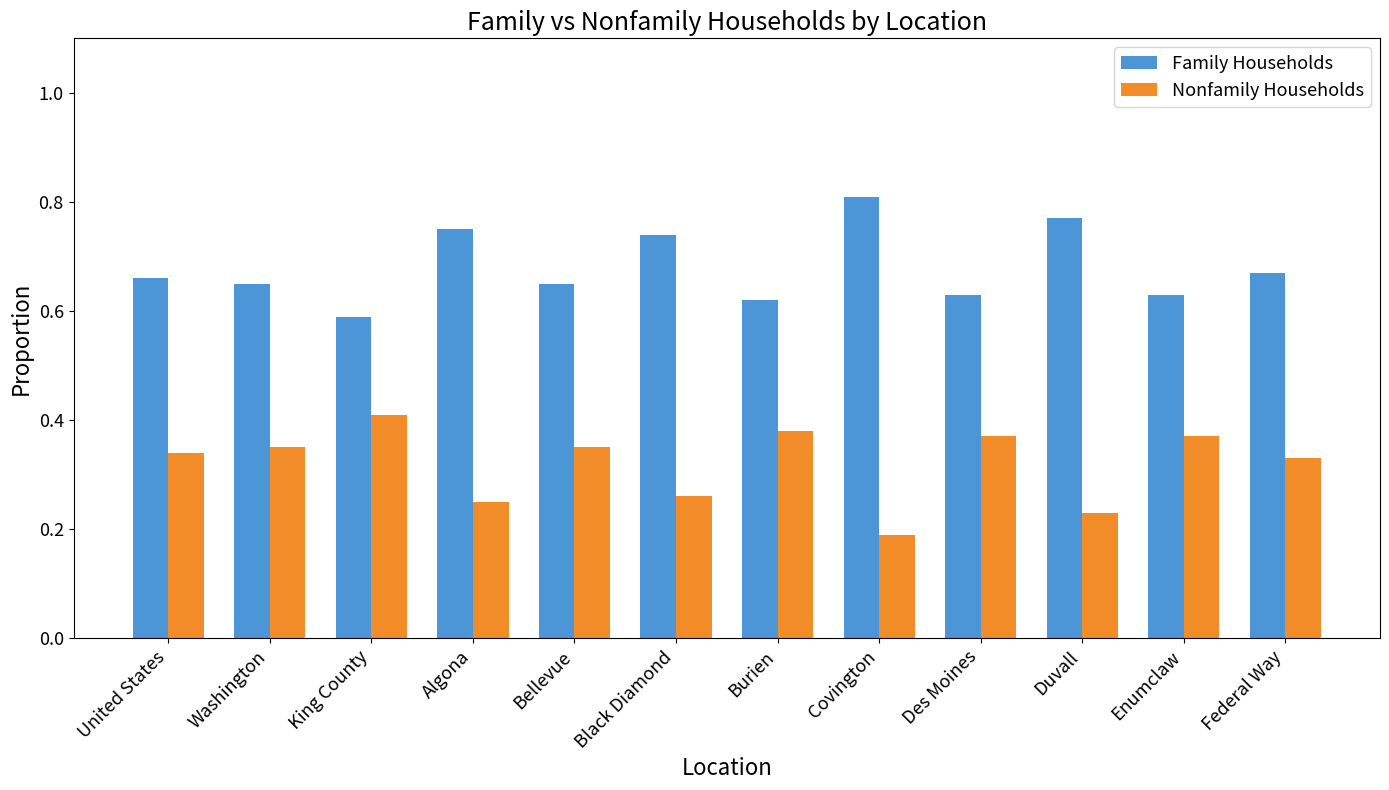

Is the value of Family Households at Bellevue greater than the value of Nonfamily Households at Algona?

Yes